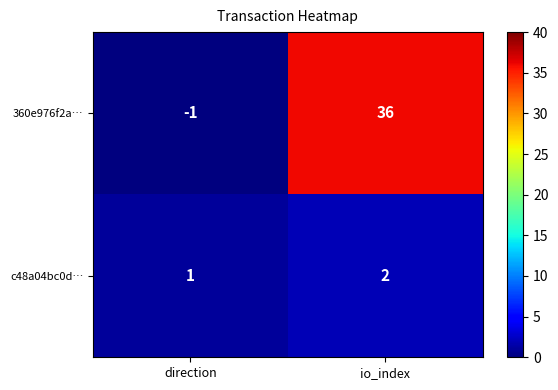

How many data points in c48a04bc0d… are less than 2?

1